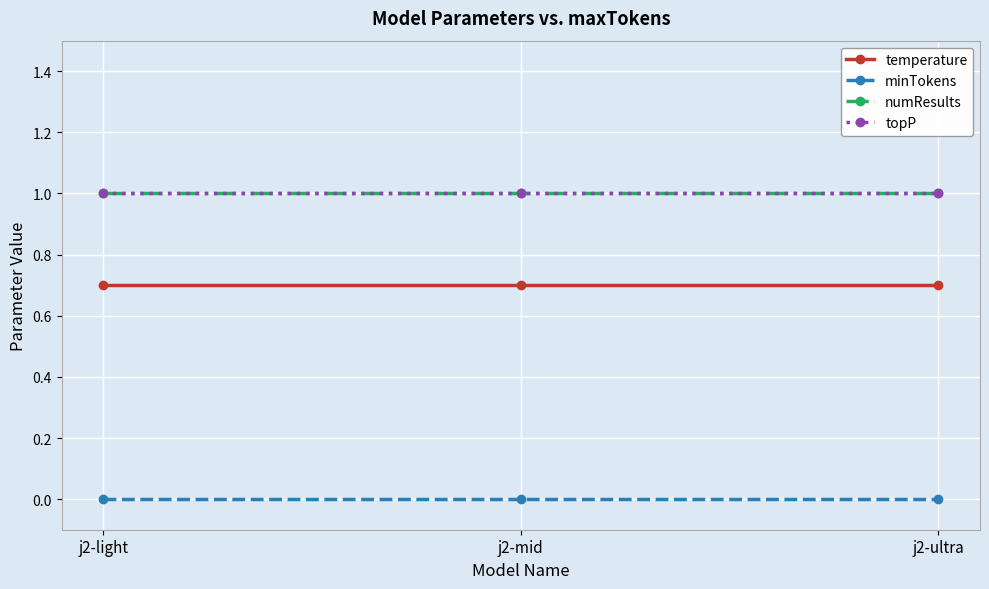

Does the chart have visible grid lines?

Yes